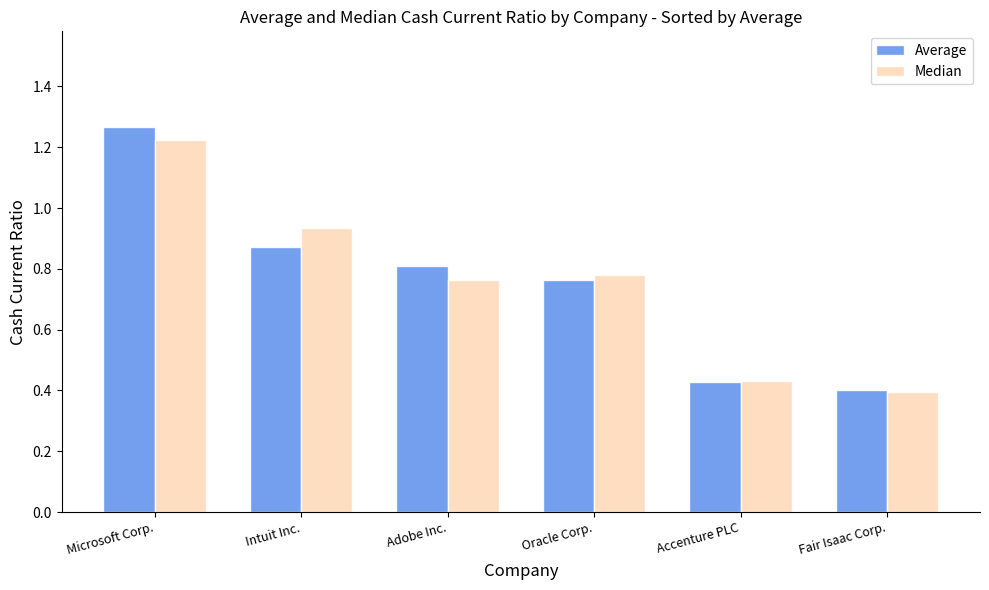

At which label is Average closest to 0?

Fair Isaac Corp.